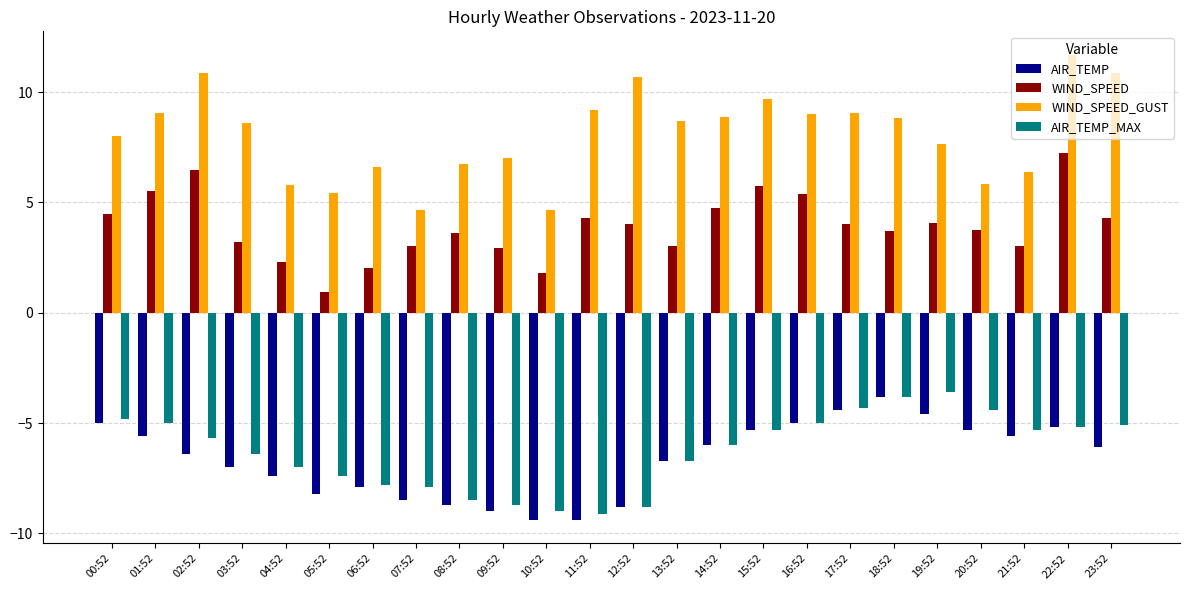

Which series has the largest total across all categories?

WIND_SPEED_GUST